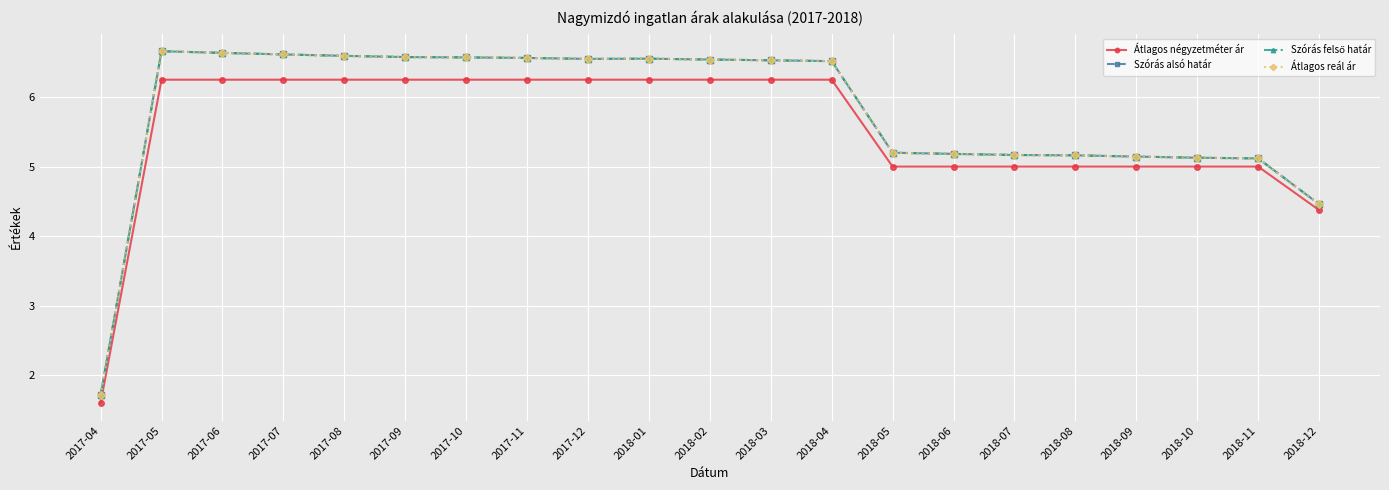

Which category has the highest value across all series?

2017-05